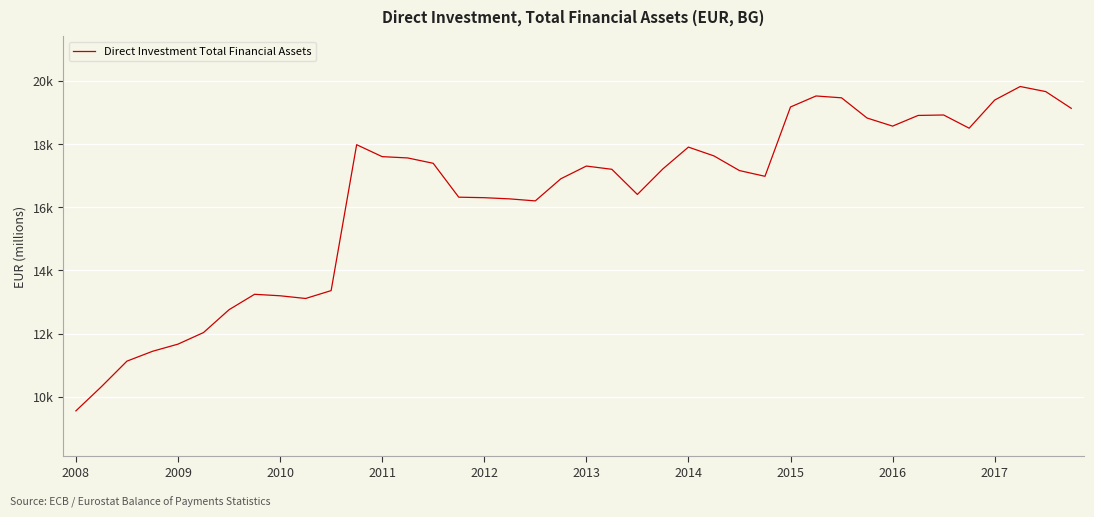

Does the chart display data point markers on the line(s)?

No